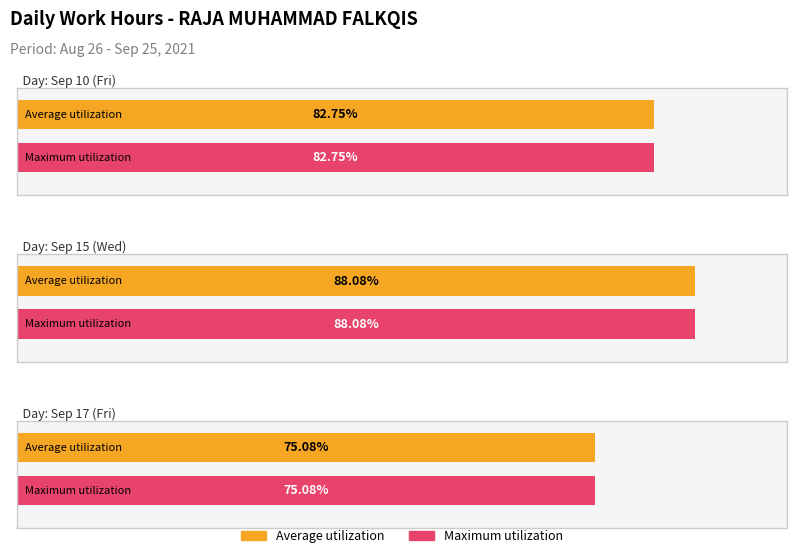

Which series has the widest spread of values?

Average utilization